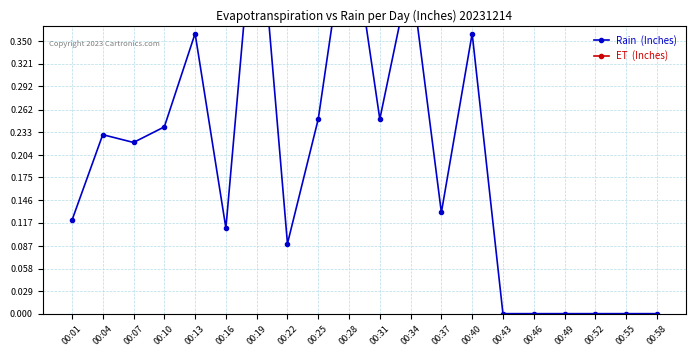

True or false: Rain  (Inches) and ET  (Inches) cross at least once.

False